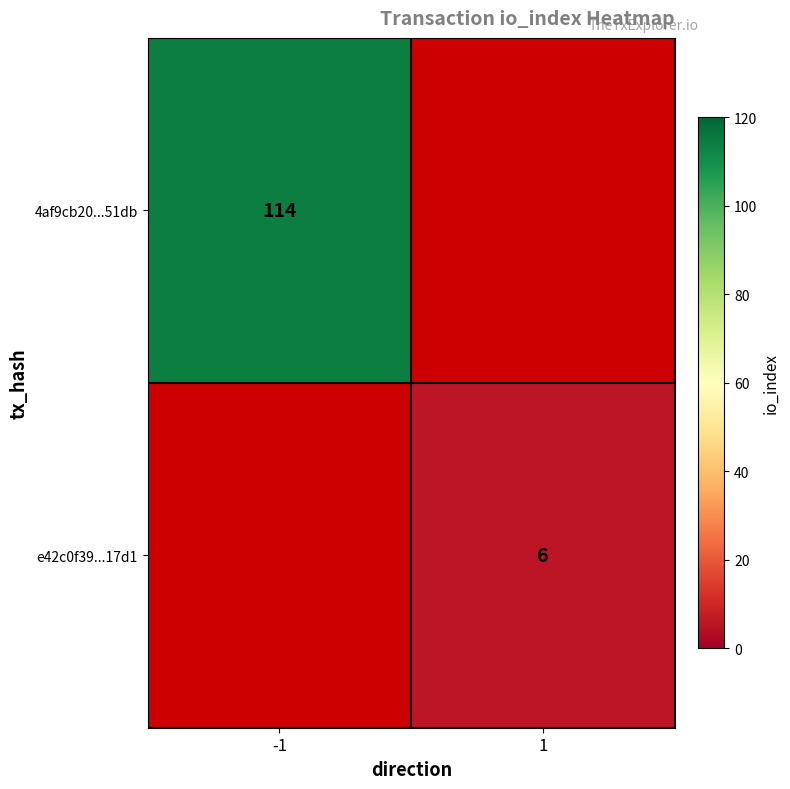

Is it true that 4af9cb20...51db equals 114 at -1?

True